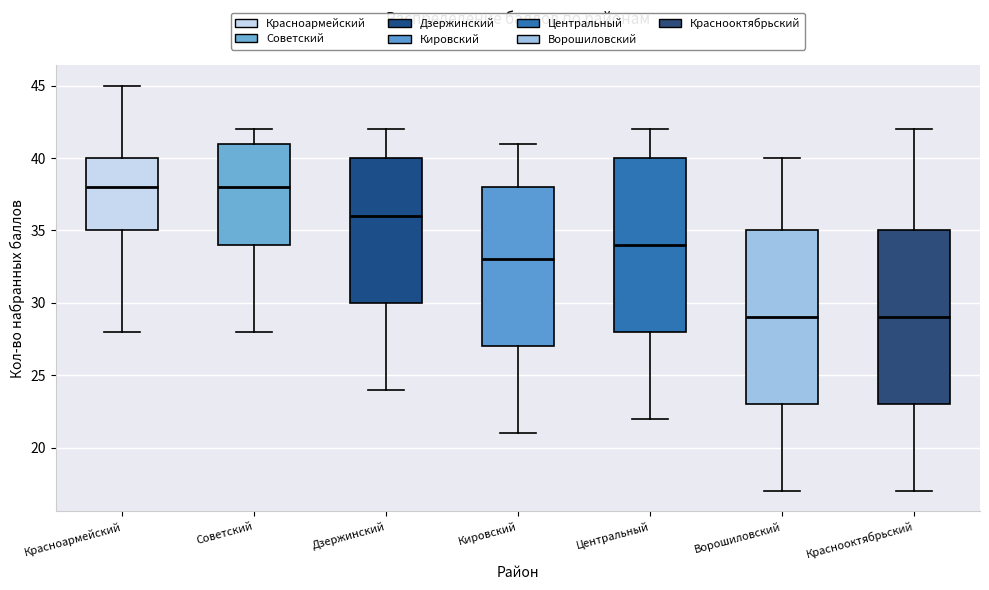

Where does the upper whisker of the box for Центральный end on the y-axis? The values are not printed on the chart, so give them approximately, as read against the axis.

42